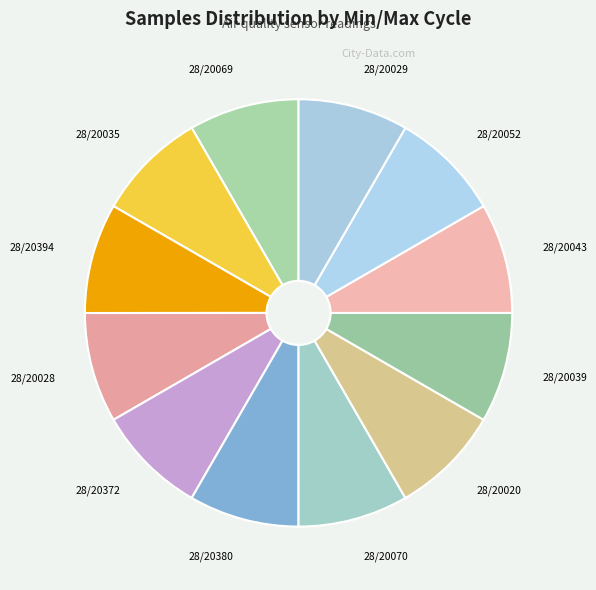

The 28/20069 slice represents 1% of the pie. True or false?

False